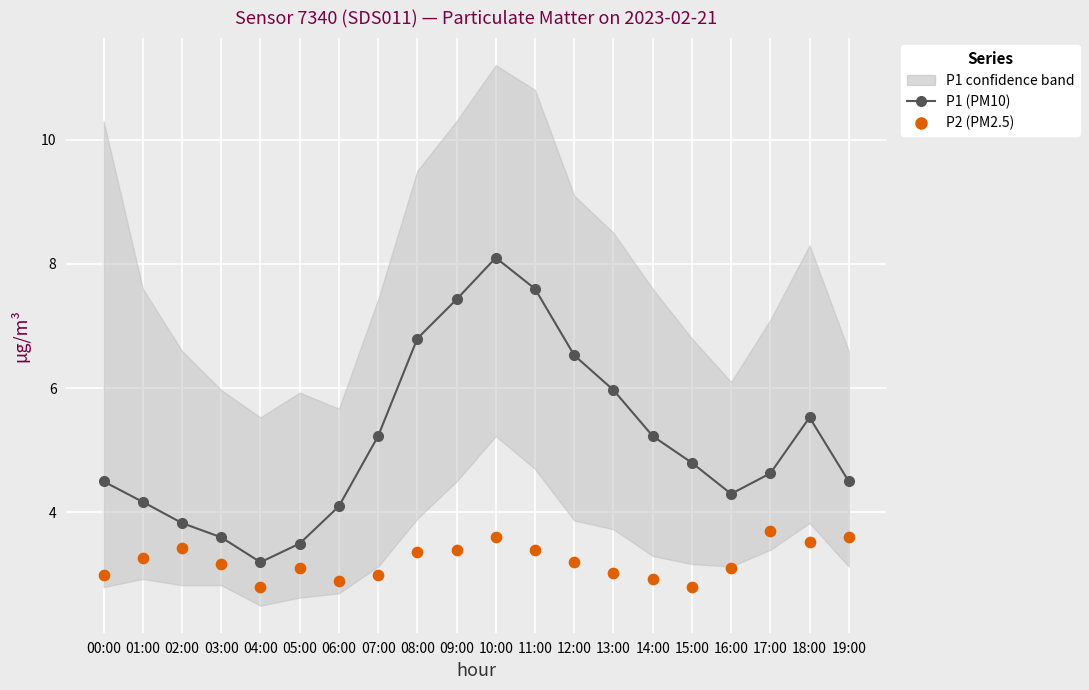

Is the value of P2 (PM2.5) at 06:00 greater than the value of P1 (PM10) at 06:00?

No